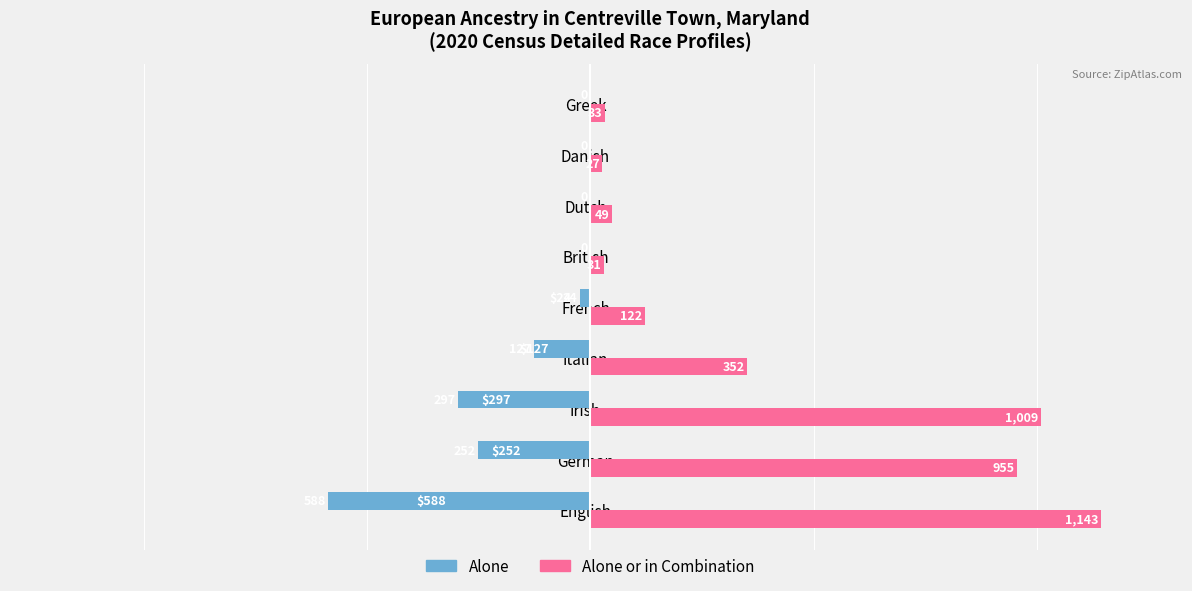

What are all the series names shown in the legend?

Alone, Alone or in Combination